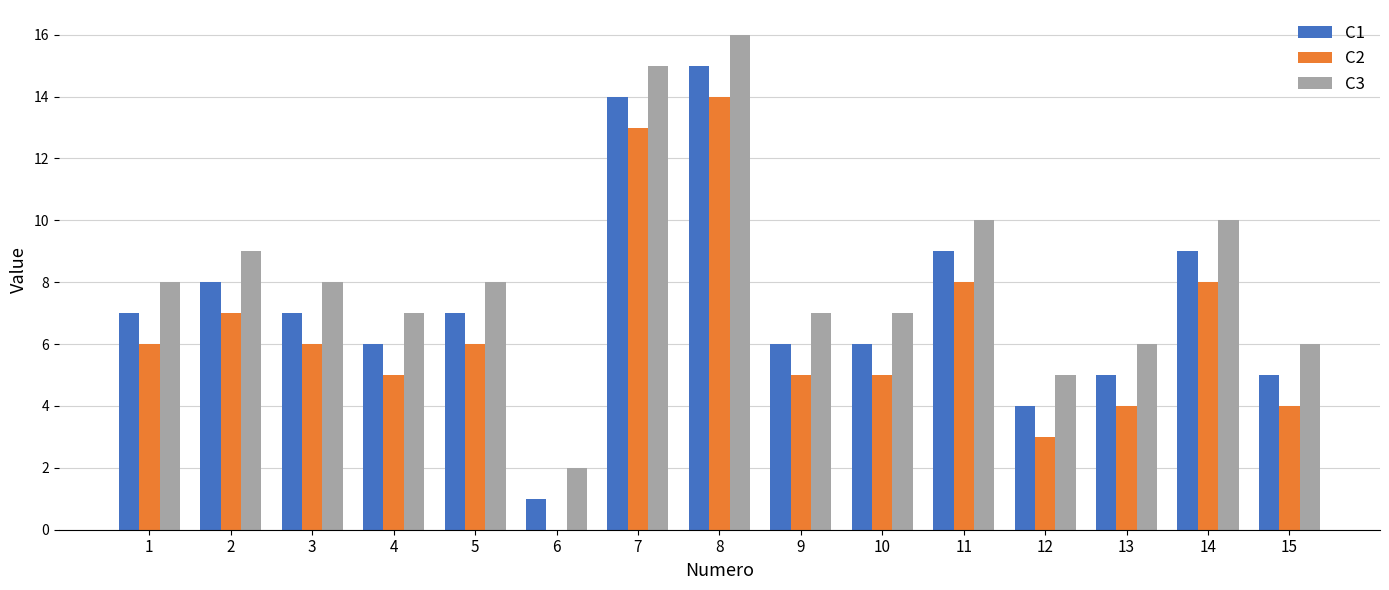

At which category is the sum across all series the highest?

8